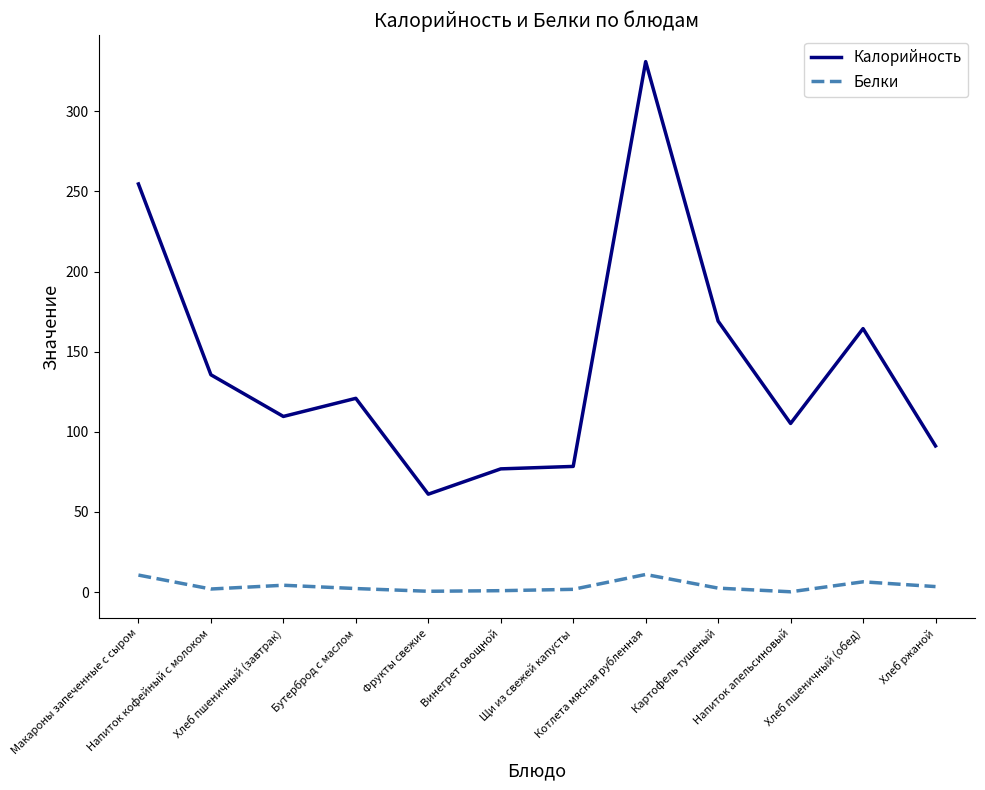

In Белки, how many points are higher than both neighbors (excluding endpoints)?

3